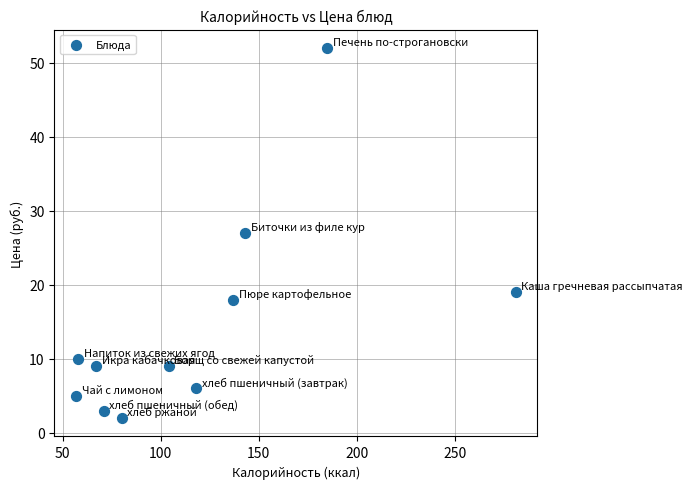

What is the range of X values (max minus min)?

224